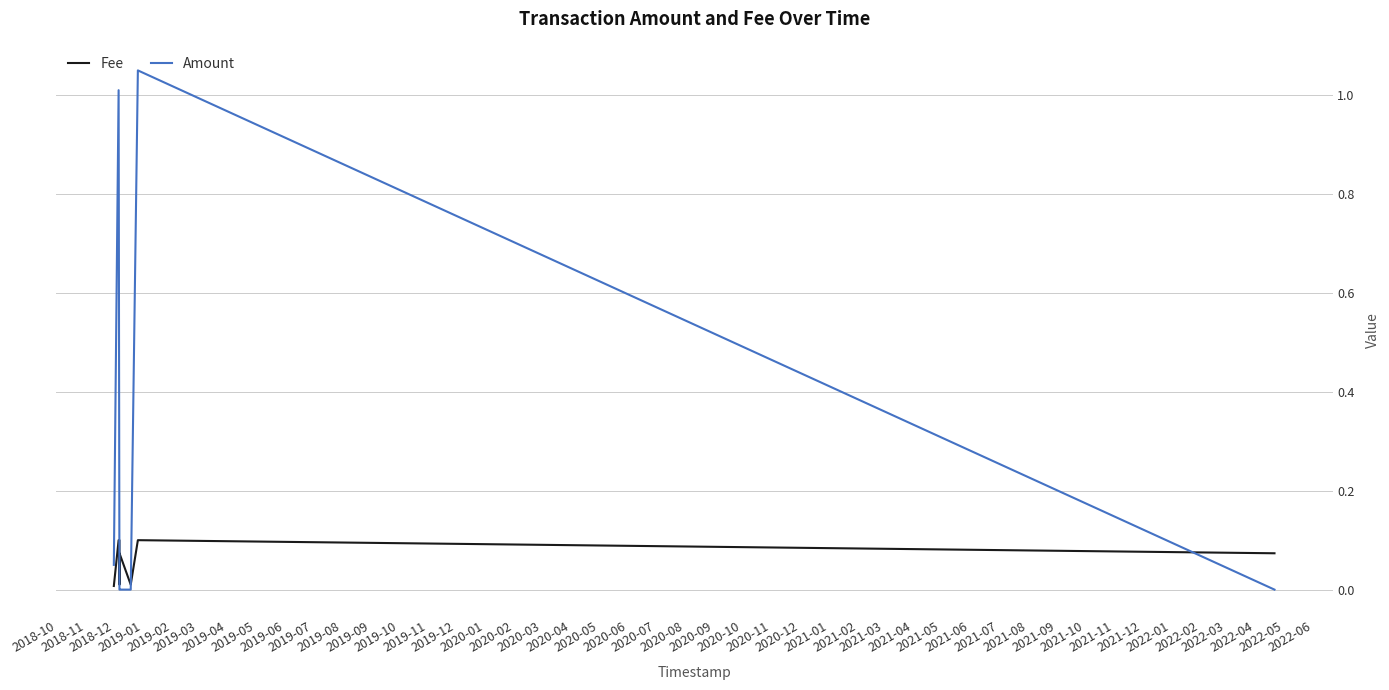

Which series has the largest total across all categories?

Amount